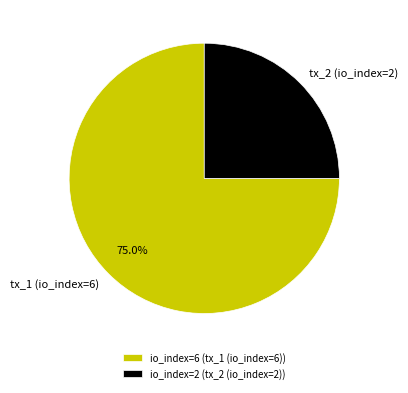

Which category accounts for the majority?

tx_1 (io_index=6)